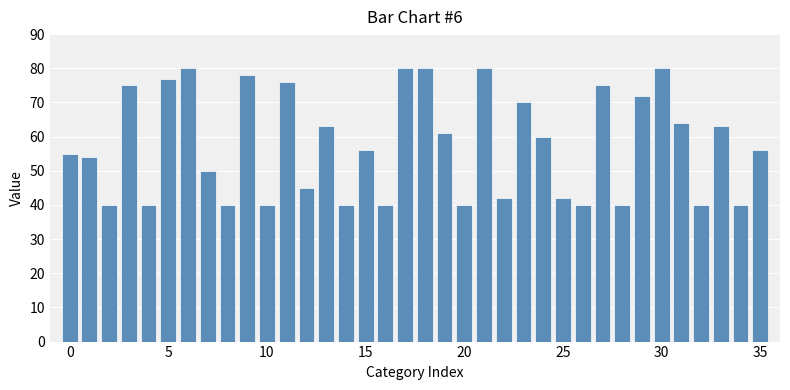

What is the greatest value displayed?

80